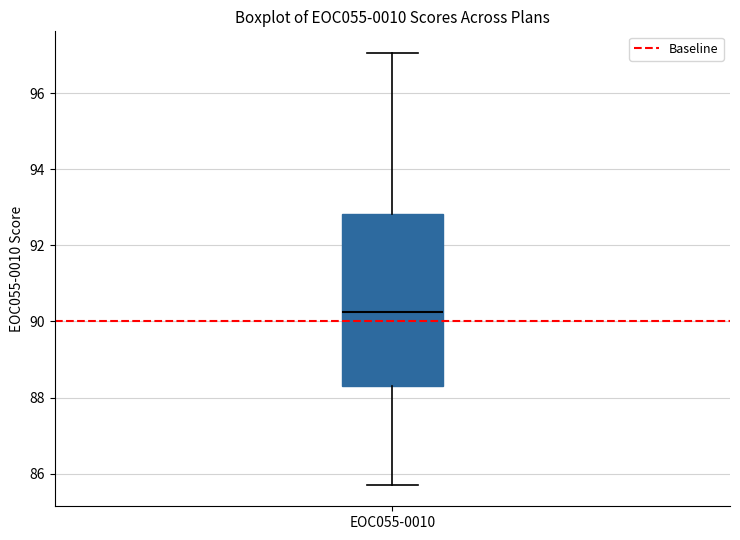

Where does the lower whisker of the box for EOC055-0010 end on the y-axis? The values are not printed on the chart, so give them approximately, as read against the axis.

85.8